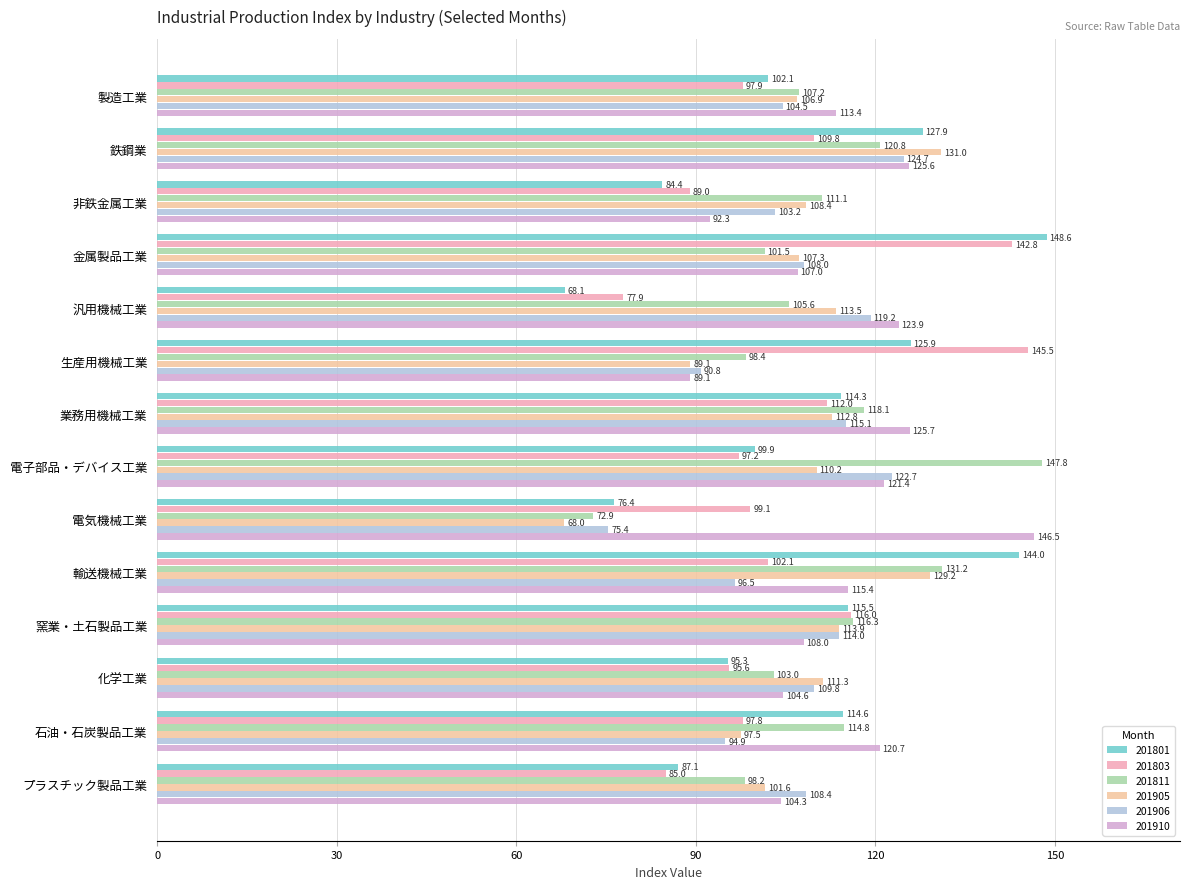

How many data points in 201801 are less than 114?

7